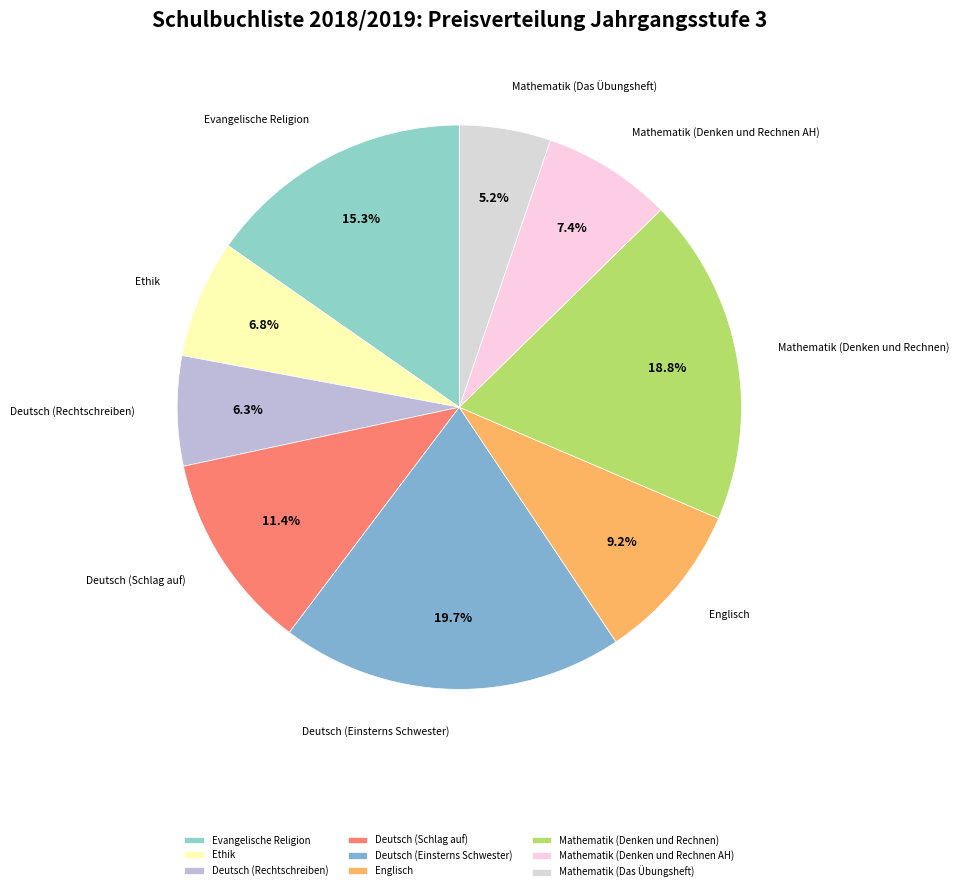

What percentage do Deutsch (Rechtschreiben) and Deutsch (Einsterns Schwester) together represent?

26.0%